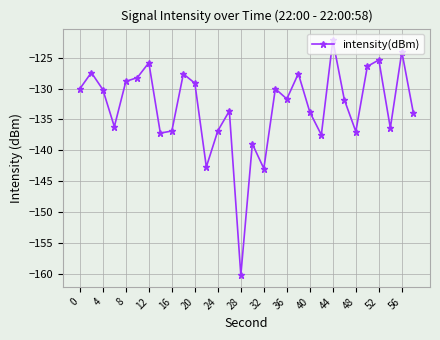

How many values exceed -131?

14